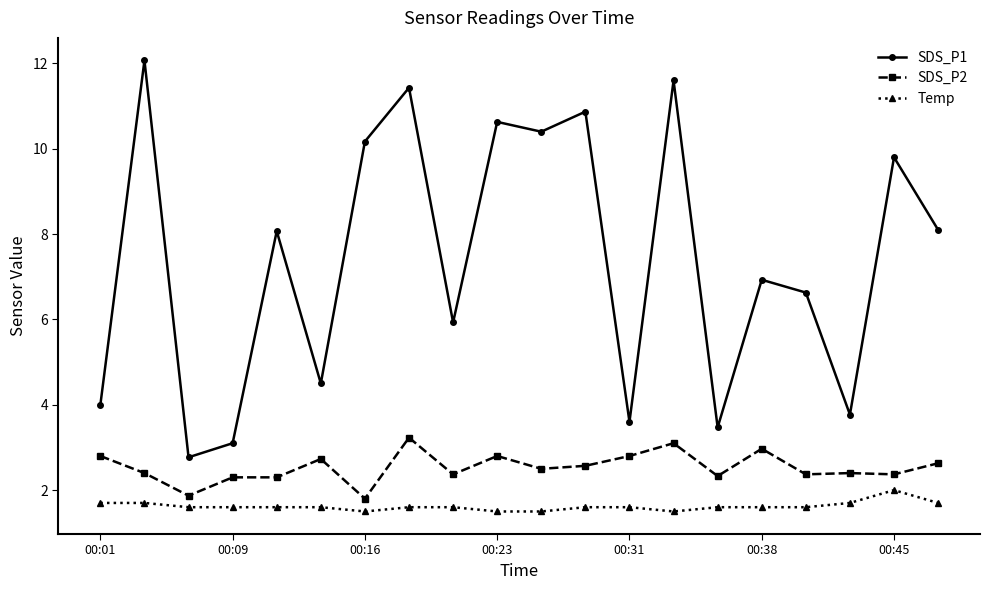

Does the chart have visible grid lines?

No